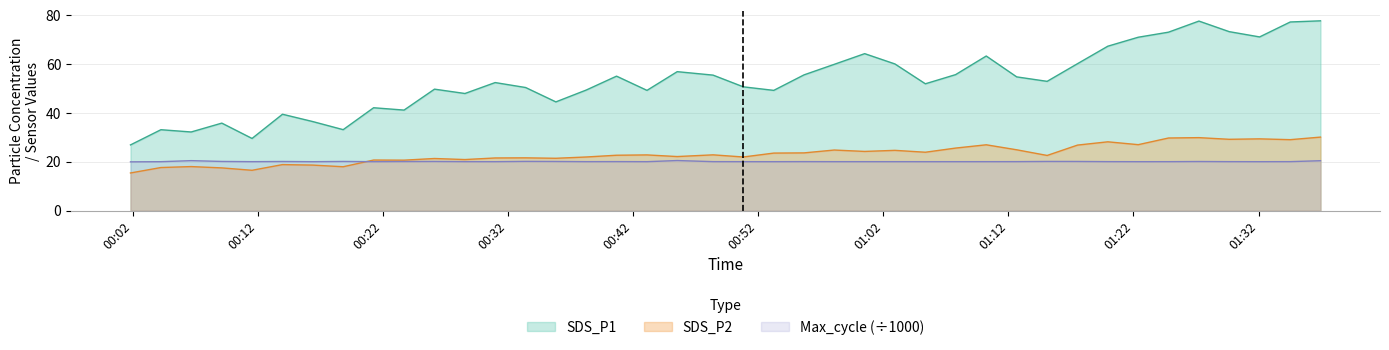

At which label is Max_cycle_scaled closest to 20?

2023/03/12 01:32:05